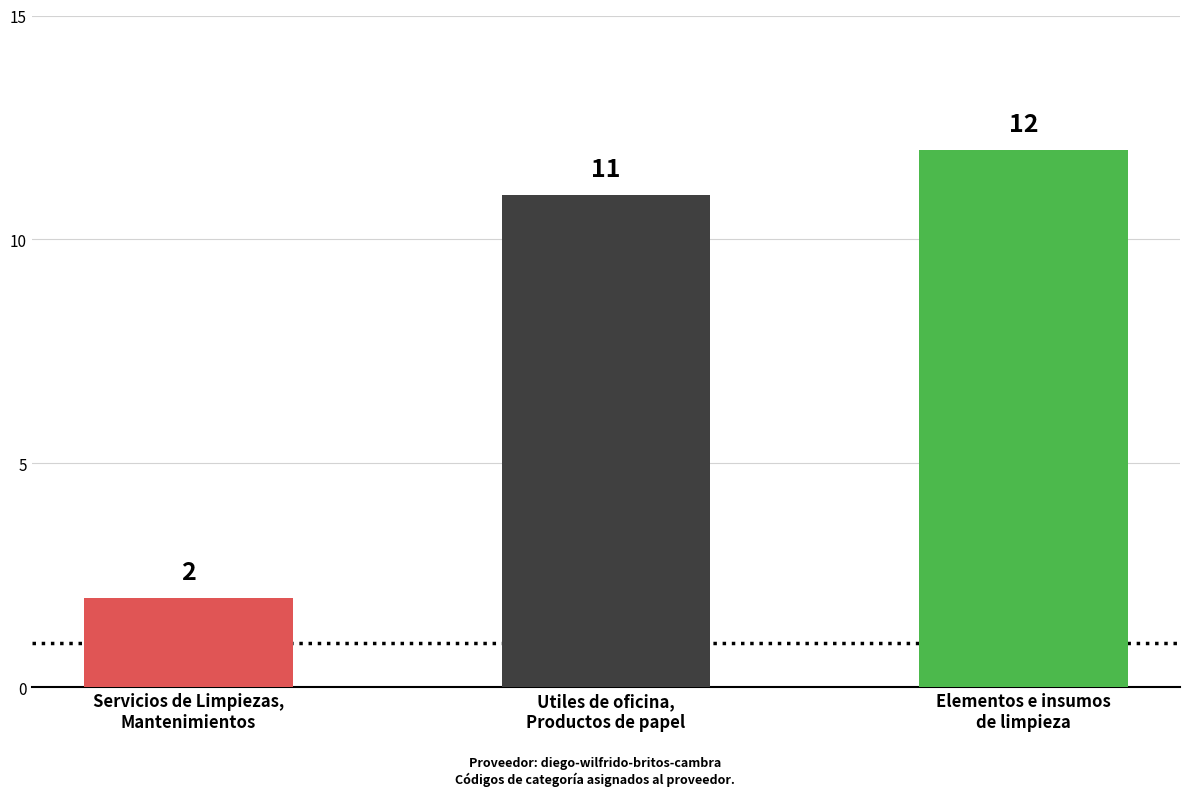

Rank the categories by value from lowest to highest.

Servicios de Limpiezas,
Mantenimientos, Utiles de oficina,
Productos de papel, Elementos e insumos
de limpieza